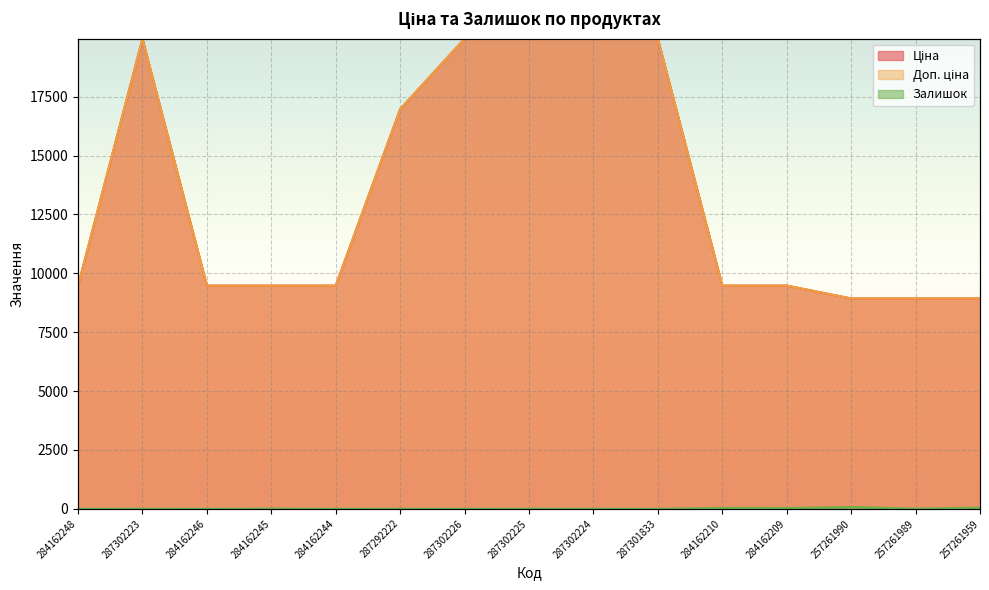

Is it true that Ціна equals 6346.4 at 287292222?

False